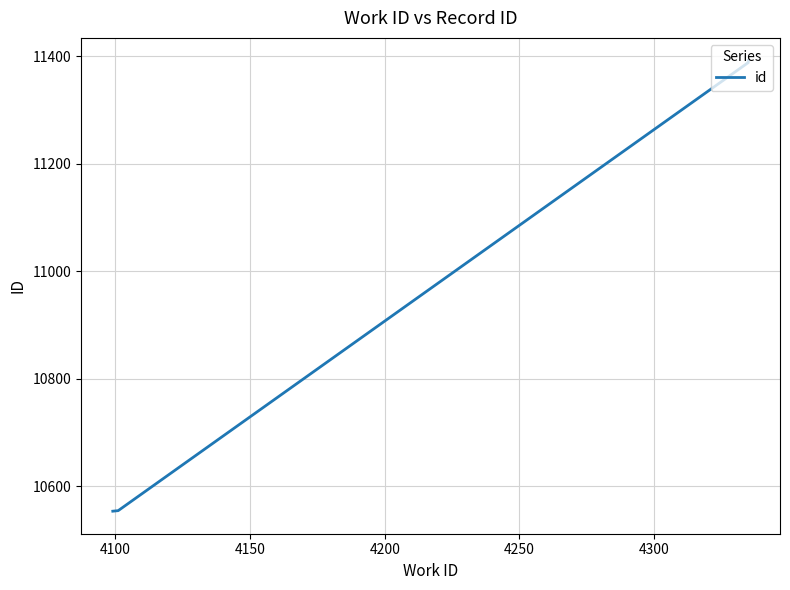

What is the maximum value shown in the chart?

11392